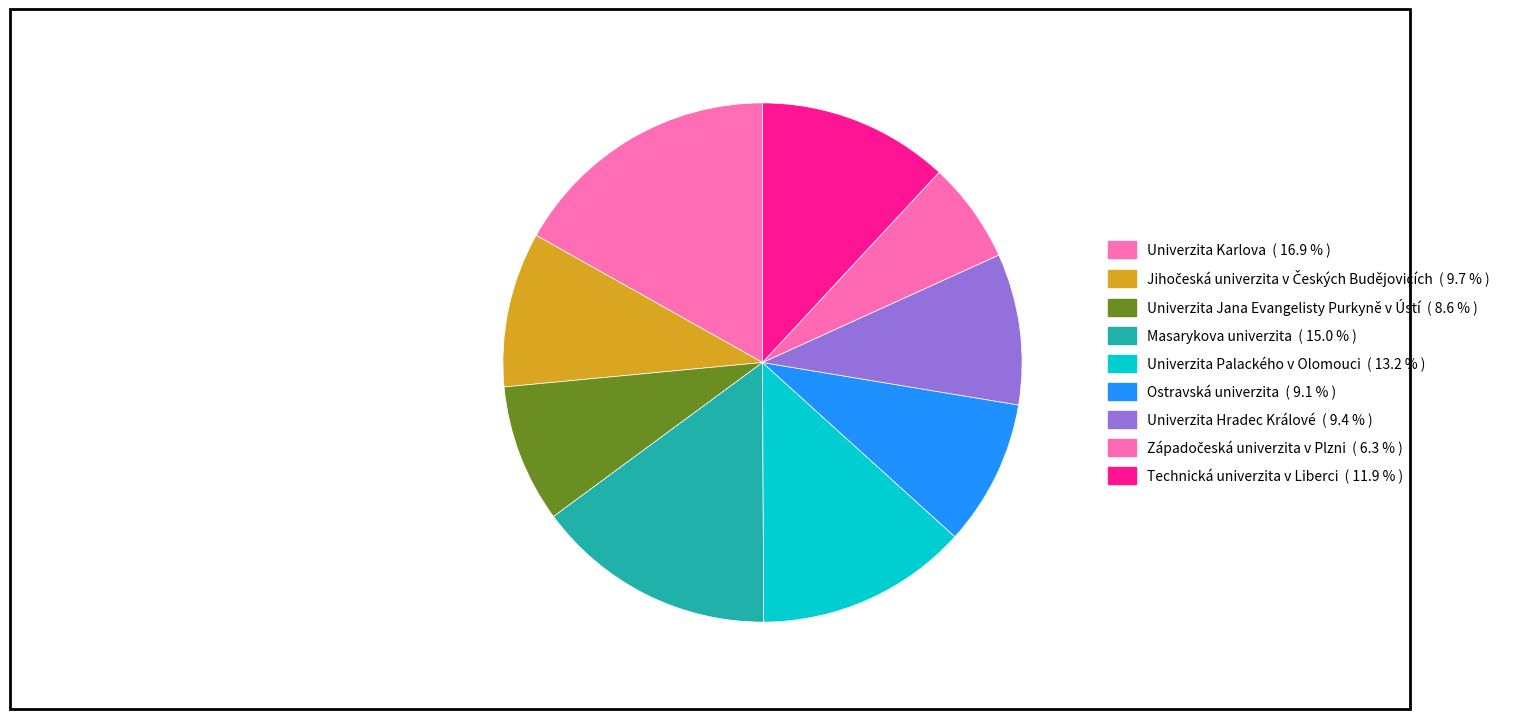

Rank the categories by value from lowest to highest.

Západočeská univerzita v Plzni, Univerzita Jana Evangelisty Purkyně v Ústí, Ostravská univerzita, Univerzita Hradec Králové, Jihočeská univerzita v Českých Budějovicích, Technická univerzita v Liberci, Univerzita Palackého v Olomouci, Masarykova univerzita, Univerzita Karlova